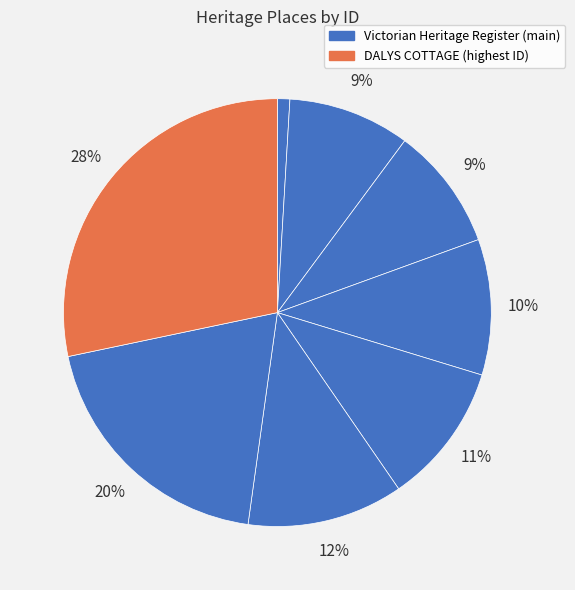

Count the number of slices in the pie.

8